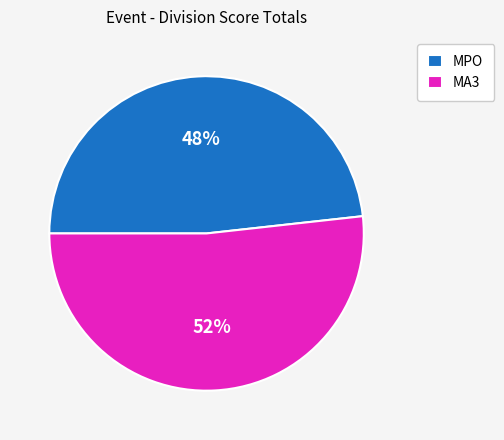

Between MA3 and MPO, which is larger?

MA3